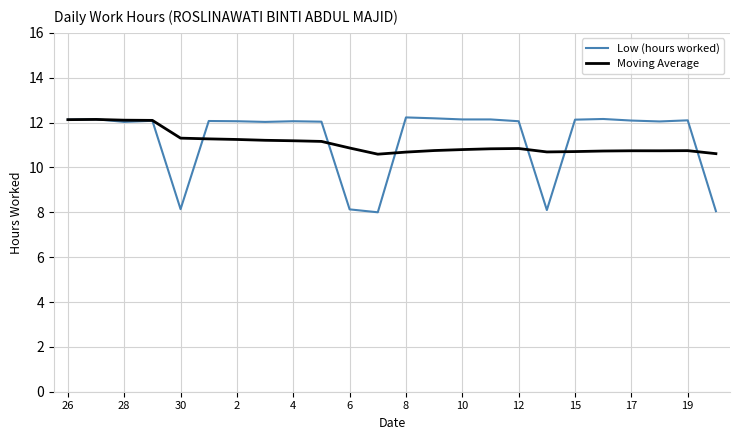

Which series has the largest range (max minus min)?

Low (hours worked)